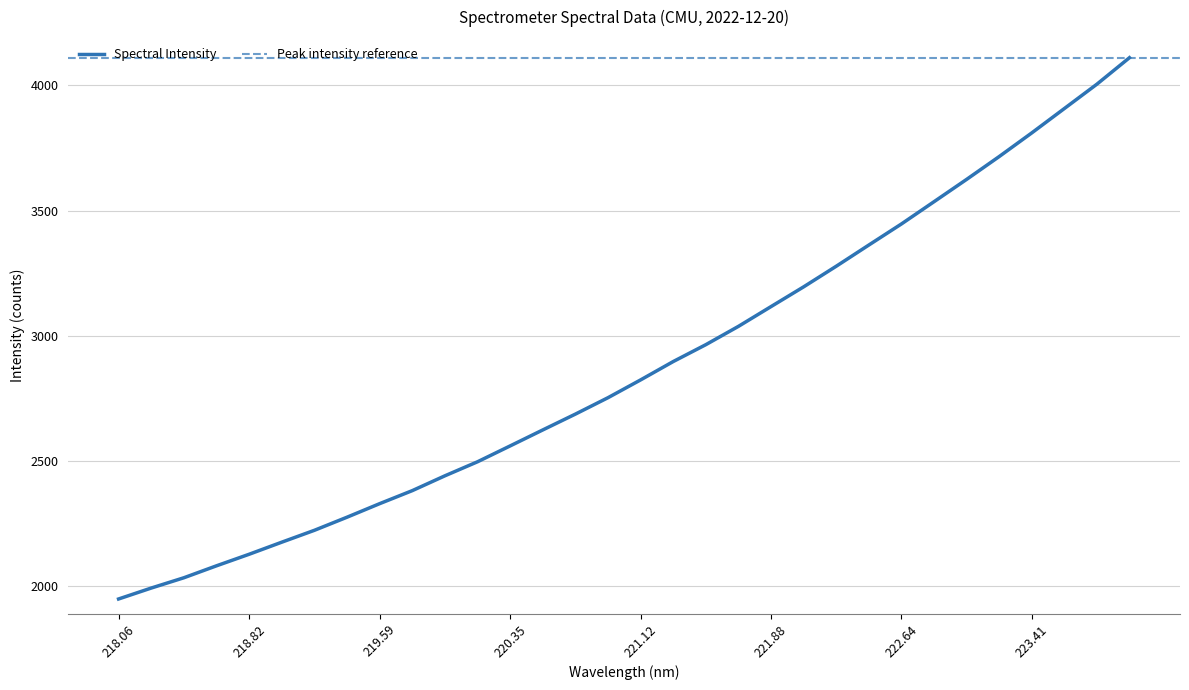

What is the smallest value displayed?

1949.9